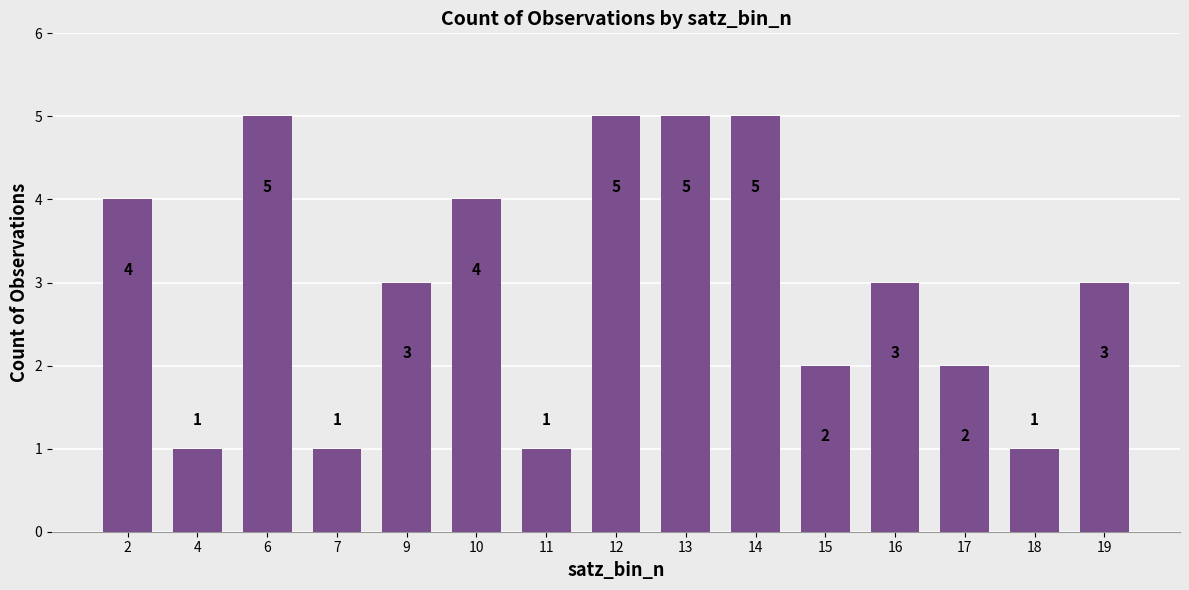

The value at 2 is 1. True or false?

False